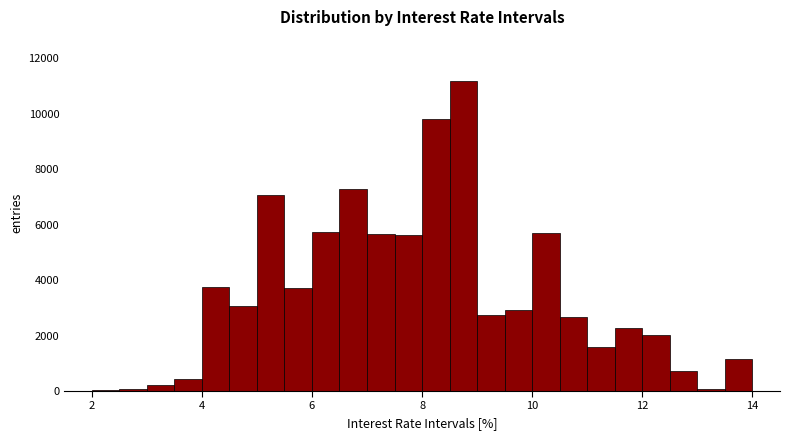

Read against the x-axis, roughly where is the centre of the tallest bar?

8.8